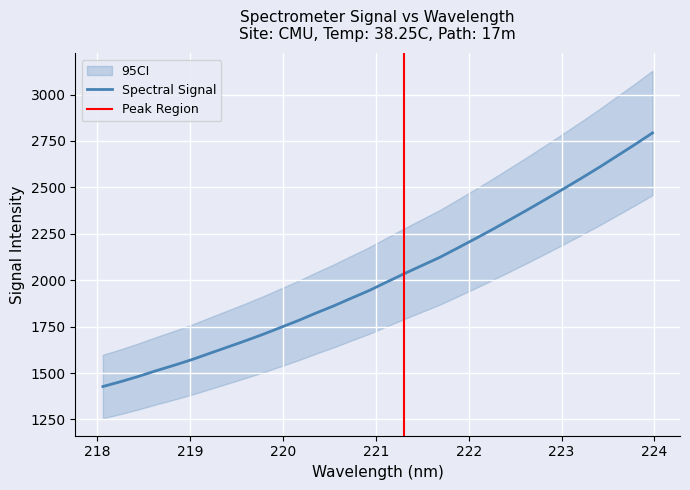

How many lines are shown in the chart?

1